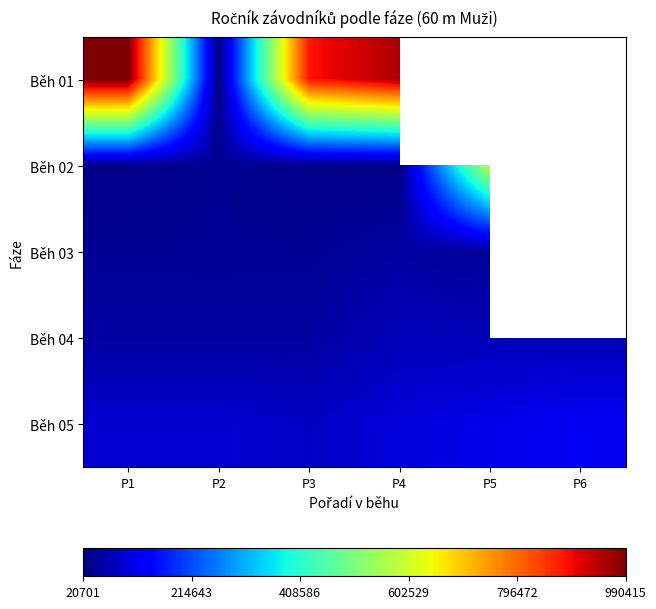

How many distinct data groups are displayed?

5